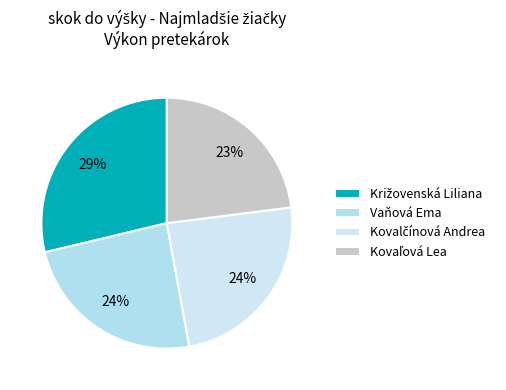

How many segments does this pie chart have?

4